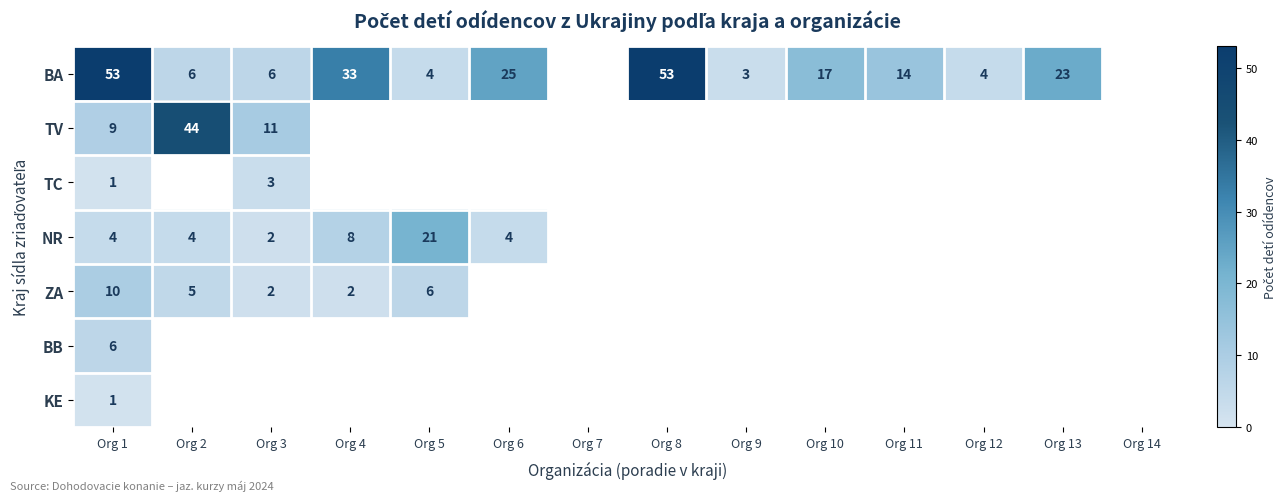

Is the value of BA at Org 13 greater than the value of ZA at Org 2?

Yes